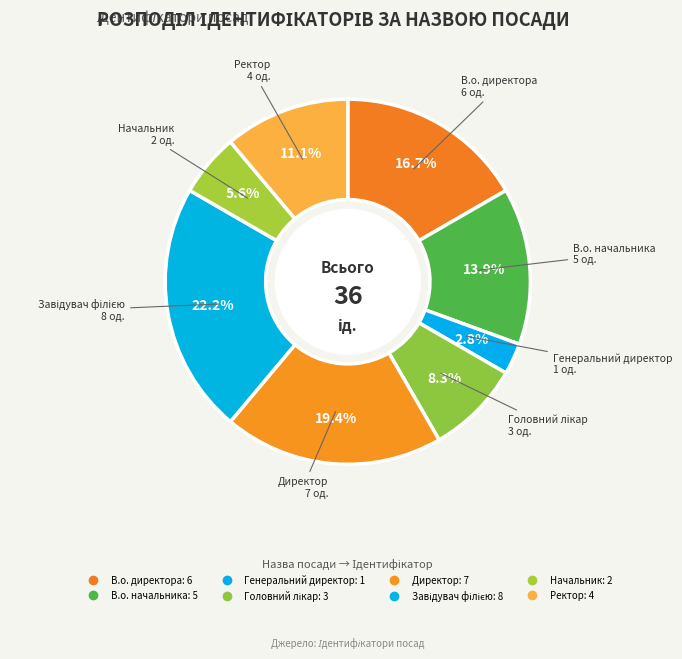

What is the smallest slice in the pie chart?

Генеральний директор